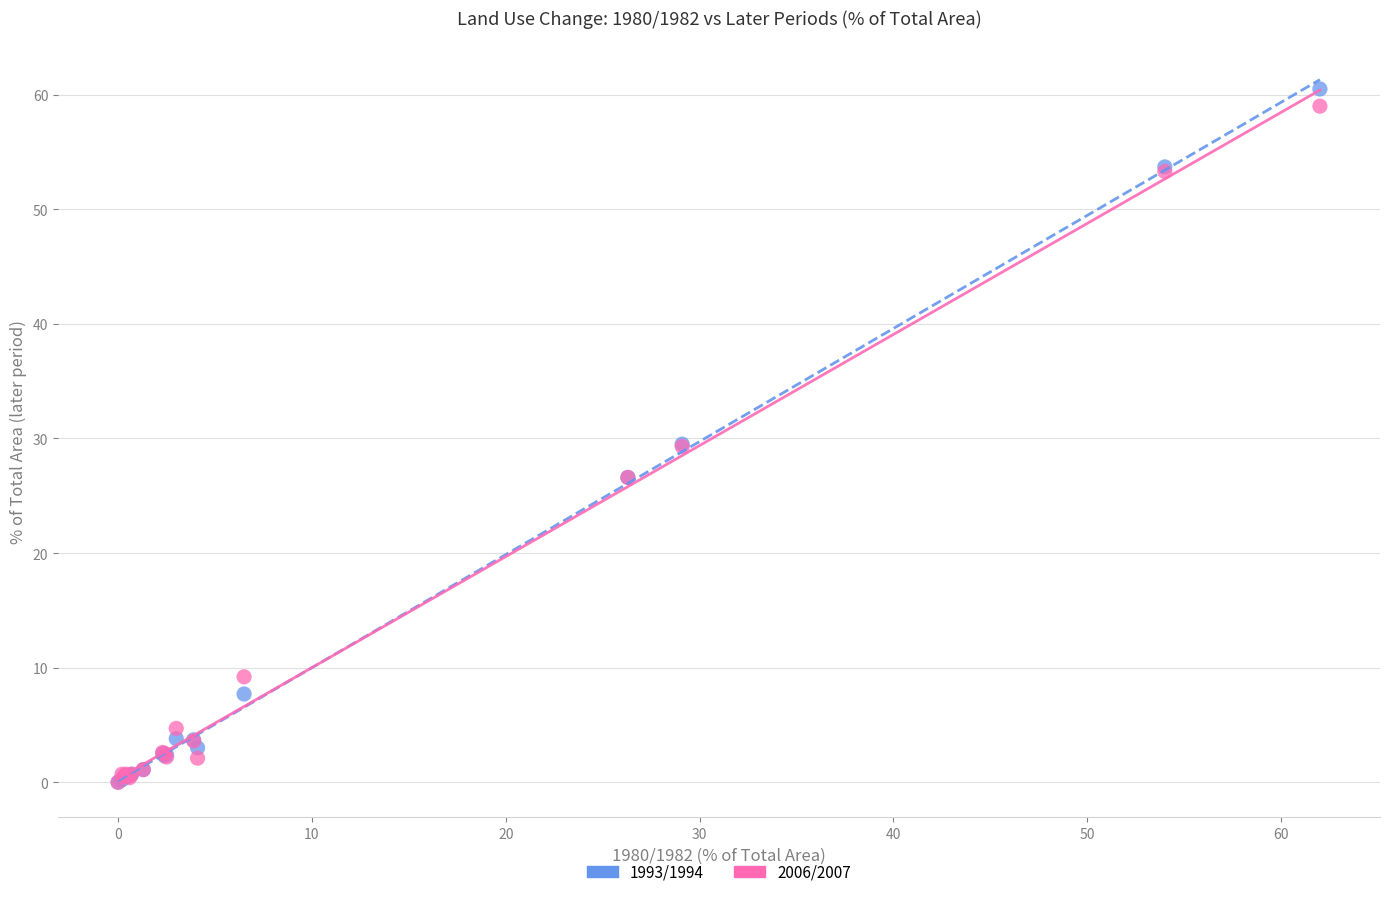

Which series has the widest spread of Y values?

1993/1994